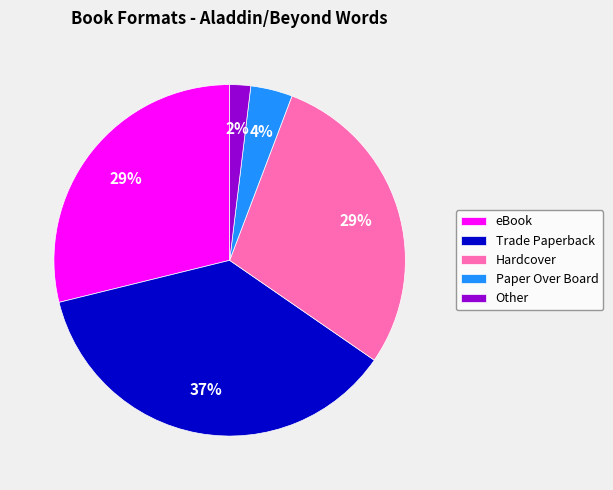

True or false: eBook accounts for 29% of the total.

True